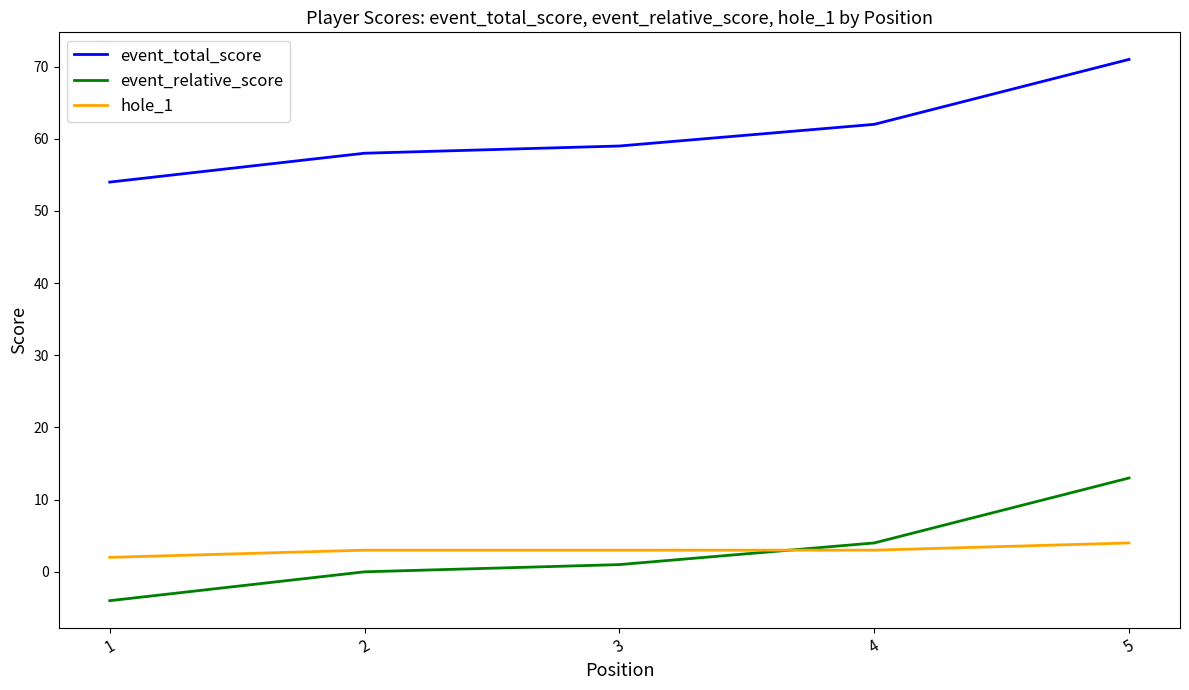

Count the number of categories in the chart.

5